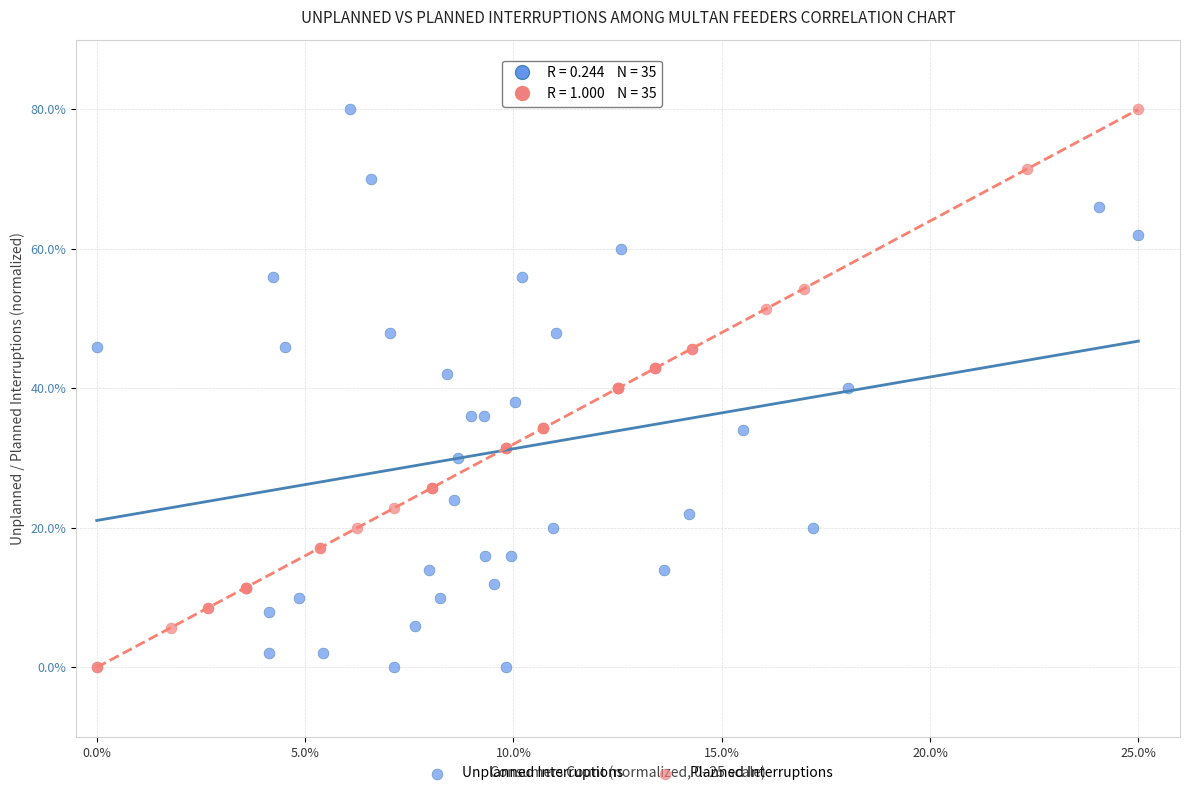

What are all the series names shown in the legend?

Unplanned Interruptions, Planned Interruptions